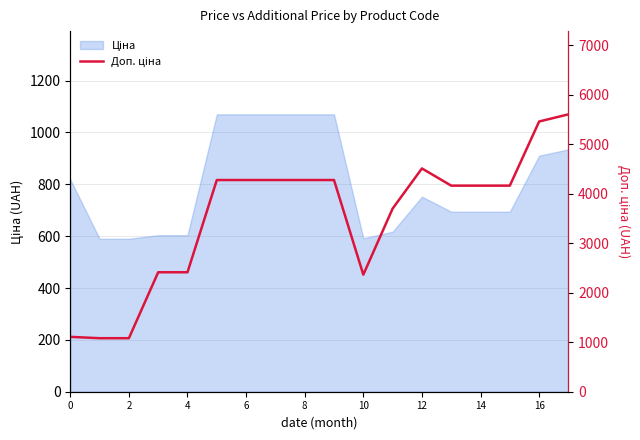

Is it true that the value at 10 is 2366.5?

True